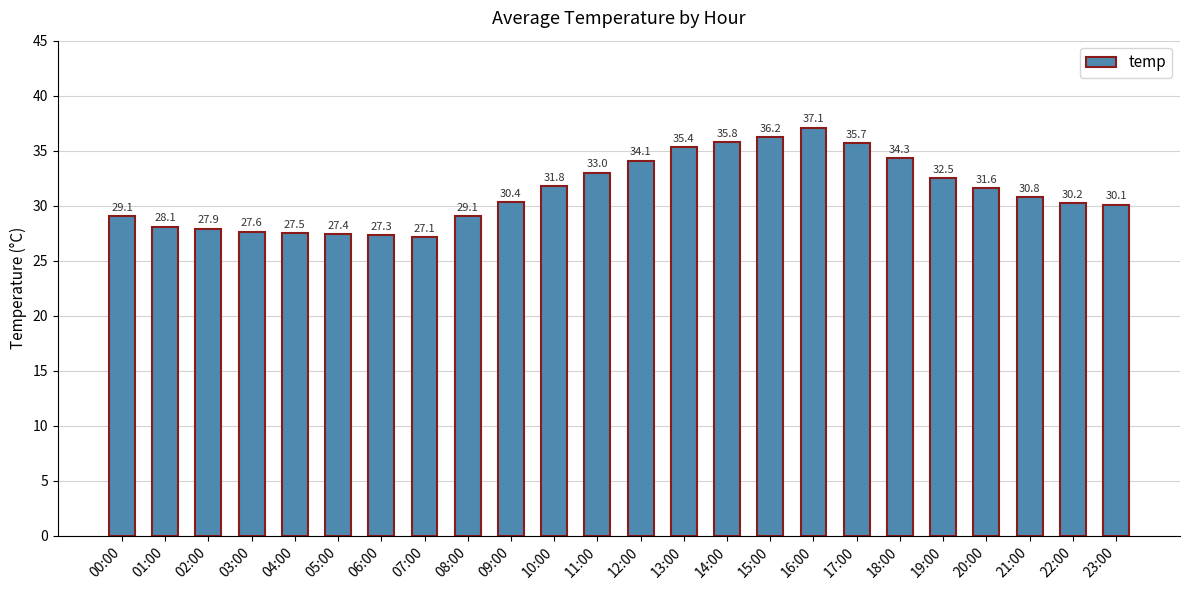

What position from the right is 11:00?

13